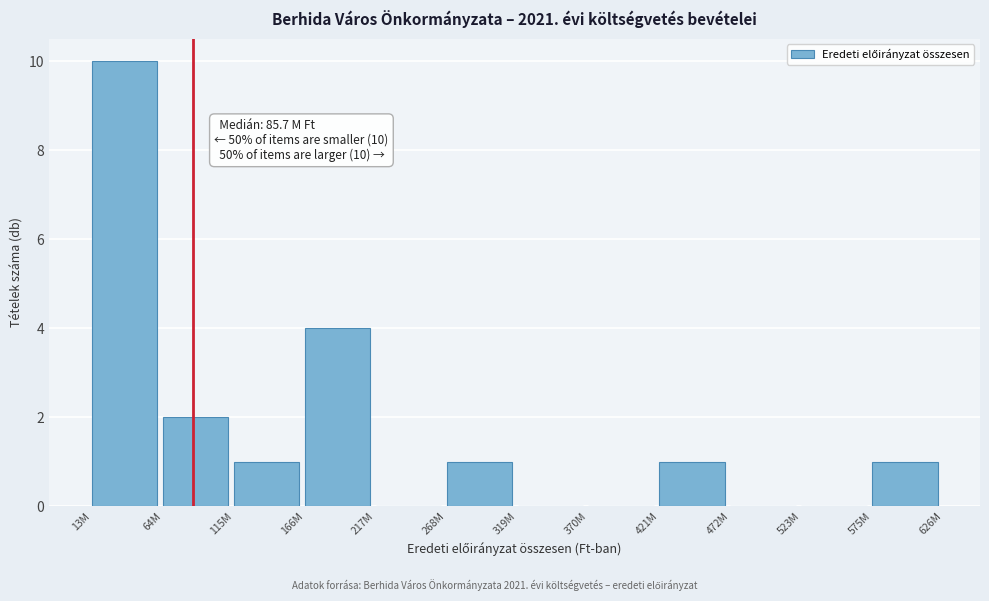

Reading right to left, what are all the values shown in this chart?

575M=1	523M=0	472M=0	421M=1	370M=0	319M=0	268M=1	217M=0	166M=4	115M=1	64M=2	13M=10